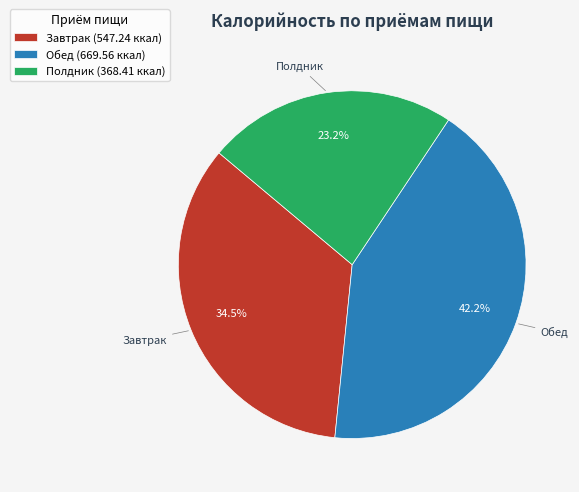

How many segments does this pie chart have?

3